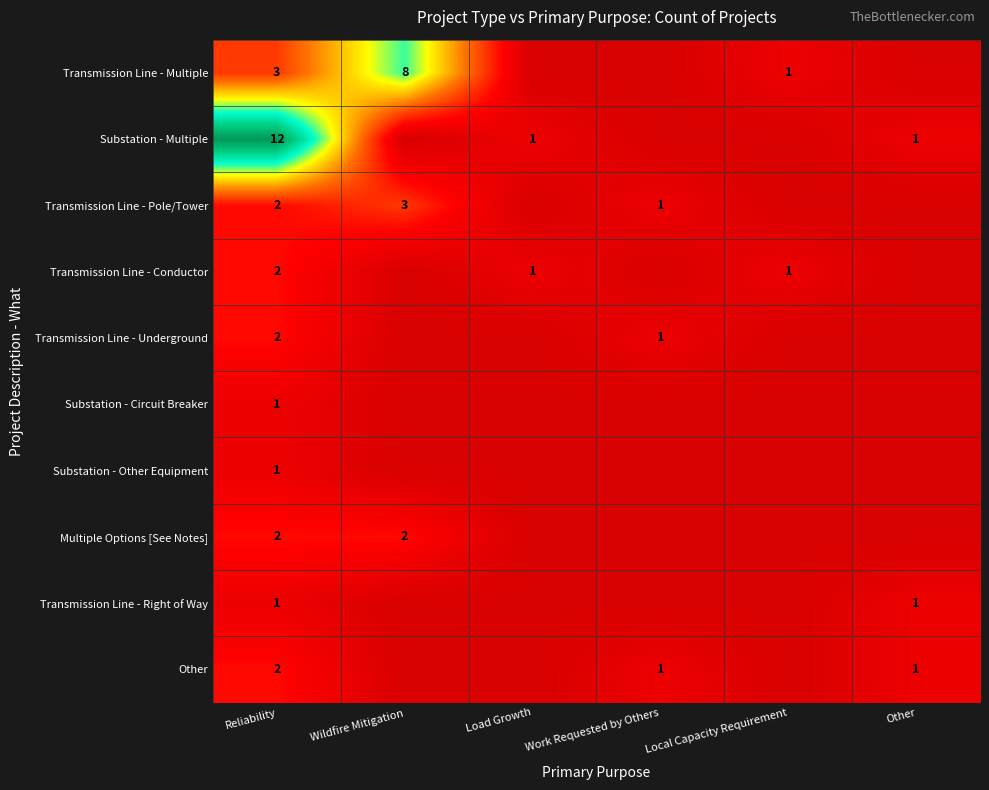

True or false: Substation - Multiple has a value of 12 at Reliability.

True